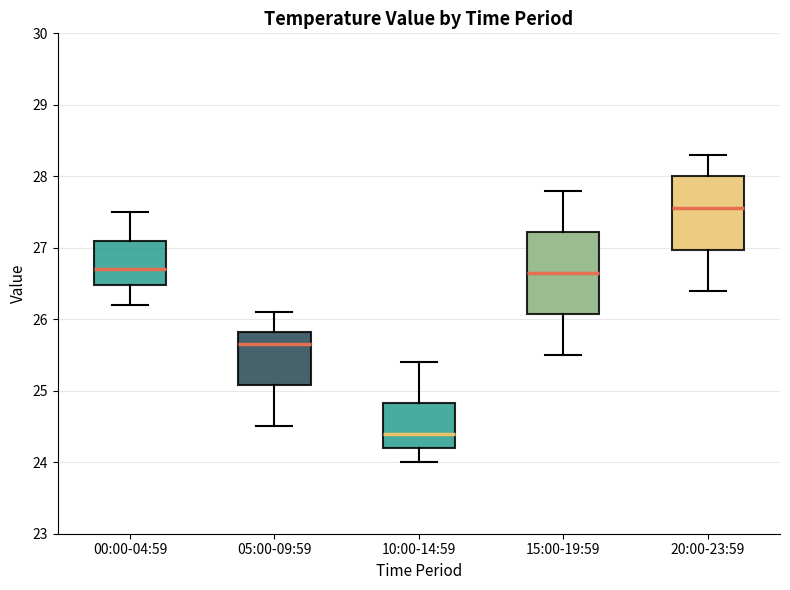

Reading left to right, read every box against the y-axis: the position of its median line, the range the box covers, and the ends of its whiskers. The values are not printed on the chart, so give them approximately, as read against the axis.

00:00-04:59: median 26.7, box 26.5 to 27.1, whiskers 26.2 to 27.5
05:00-09:59: median 25.7, box 25.1 to 25.8, whiskers 24.5 to 26.1
10:00-14:59: median 24.4, box 24.2 to 24.8, whiskers 24.0 to 25.4
15:00-19:59: median 26.7, box 26.1 to 27.2, whiskers 25.5 to 27.8
20:00-23:59: median 27.6, box 27.0 to 28.0, whiskers 26.4 to 28.3